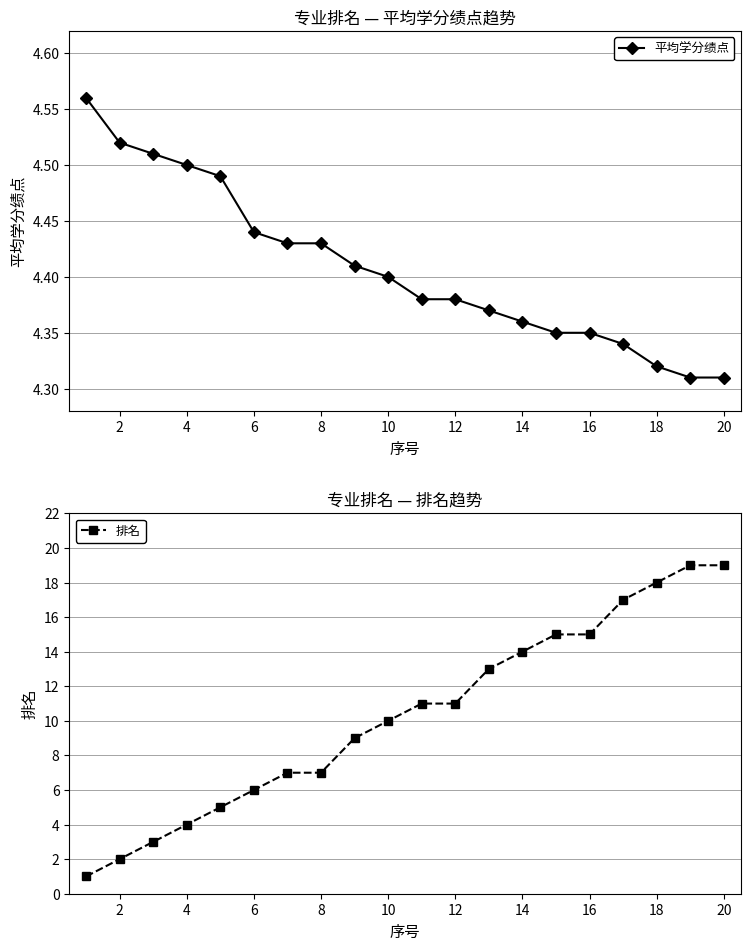

Which series has the largest range (max minus min)?

排名